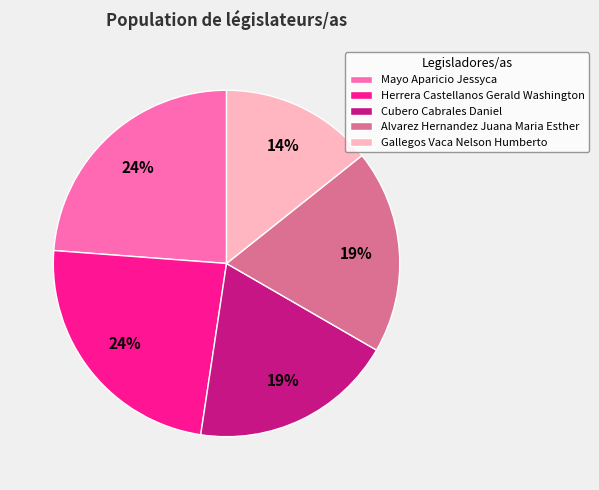

Is Gallegos Vaca Nelson Humberto the majority of the pie?

No